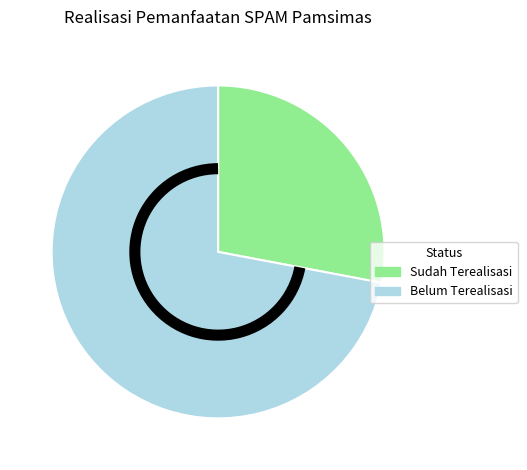

The Belum Terealisasi slice represents 72% of the pie. True or false?

True